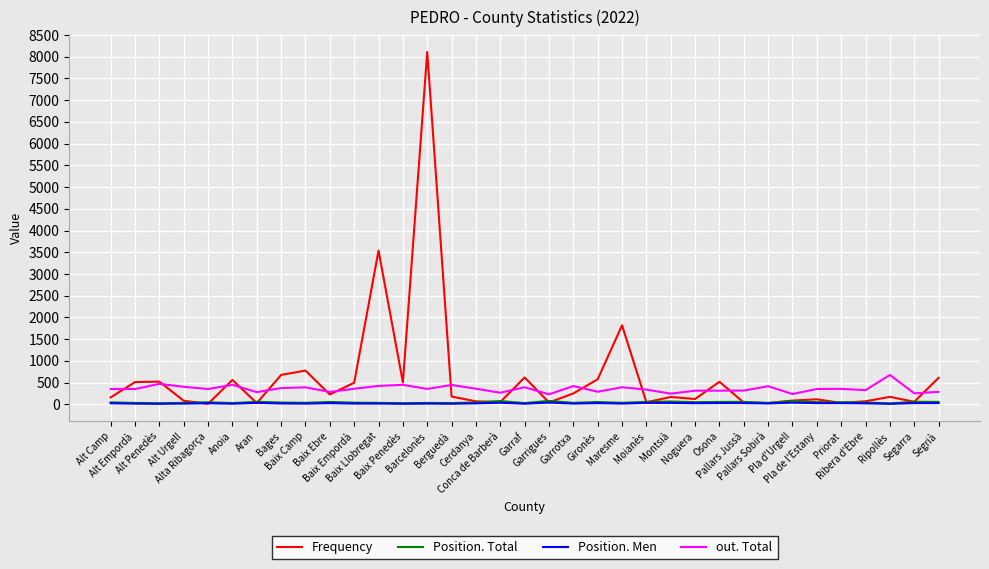

Where is Frequency nearest to the value 4063?

Baix Llobregat